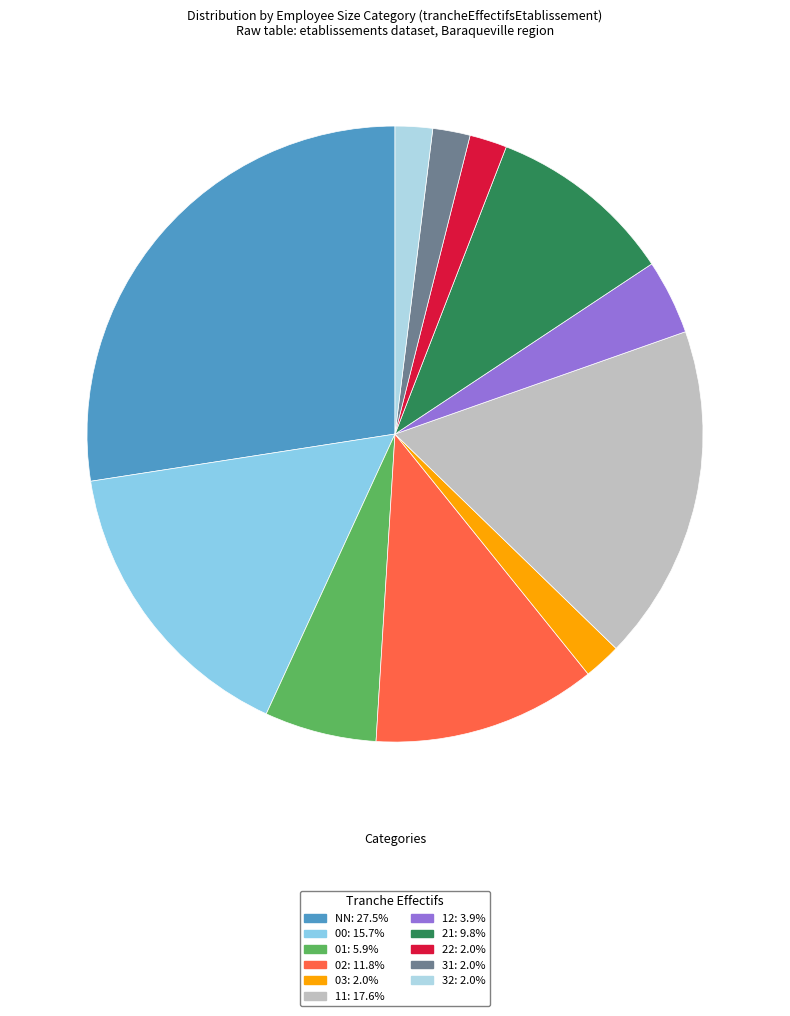

Between 01 and 22, which is larger?

01